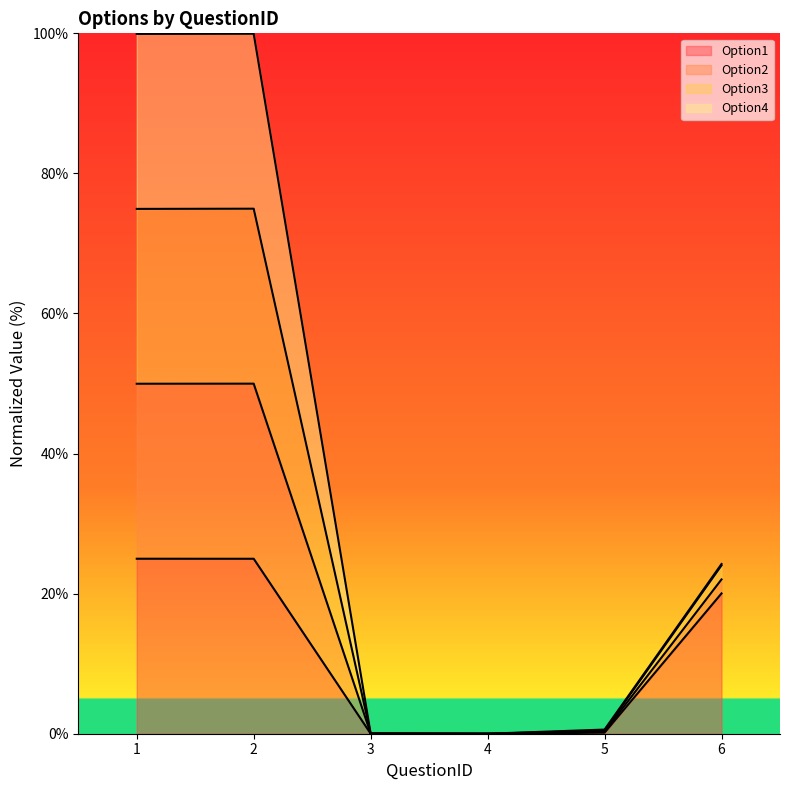

The value of Option1 at 5 is 0.1. True or false?

False